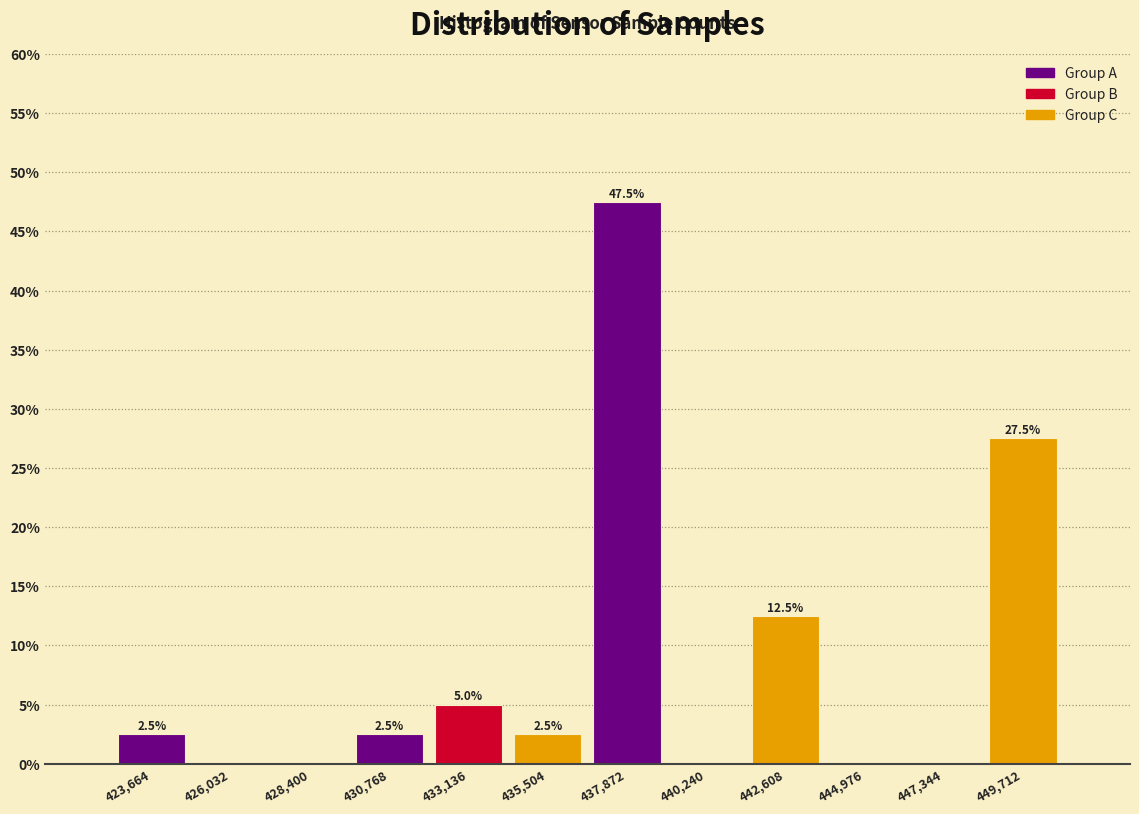

Reading left to right, list all the values displayed in this chart.

423,664=2.5	426,032=0.0	428,400=0.0	430,768=2.5	433,136=5.0	435,504=2.5	437,872=47.5	440,240=0.0	442,608=12.5	444,976=0.0	447,344=0.0	449,712=27.5